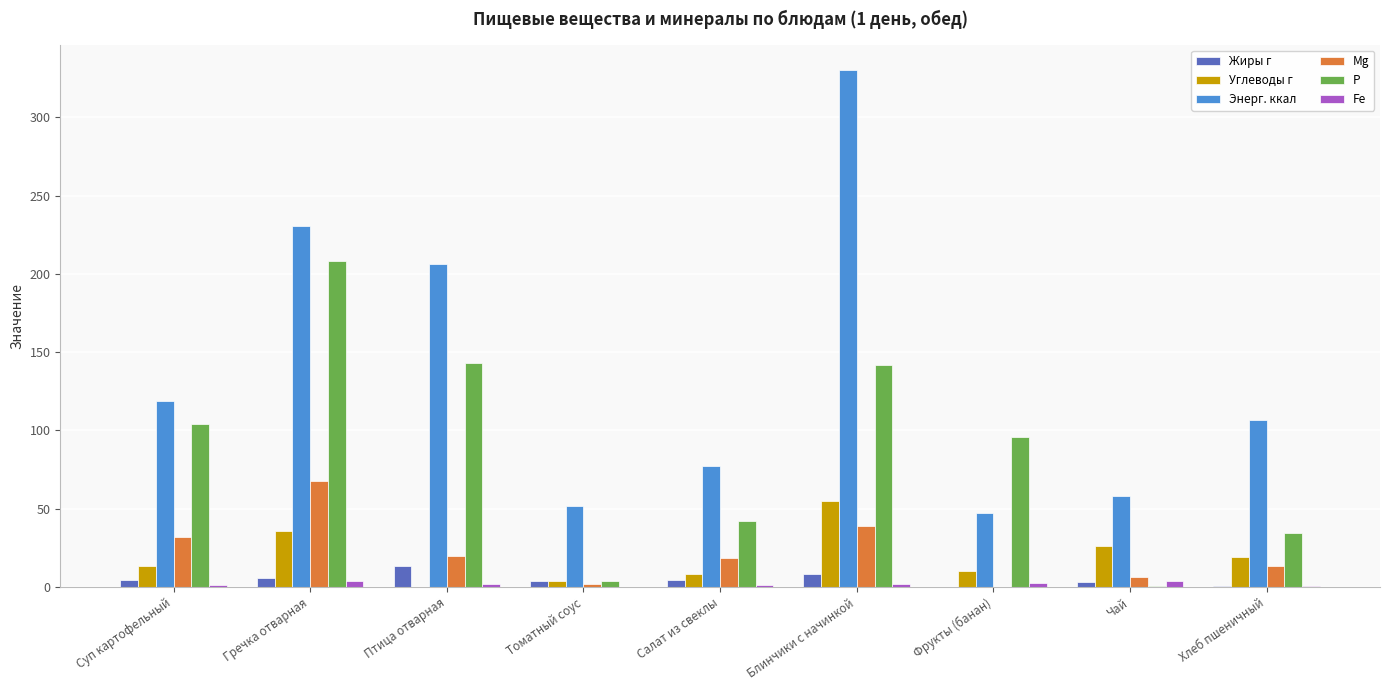

Read the Жиры г value at Фрукты (банан).

0.3